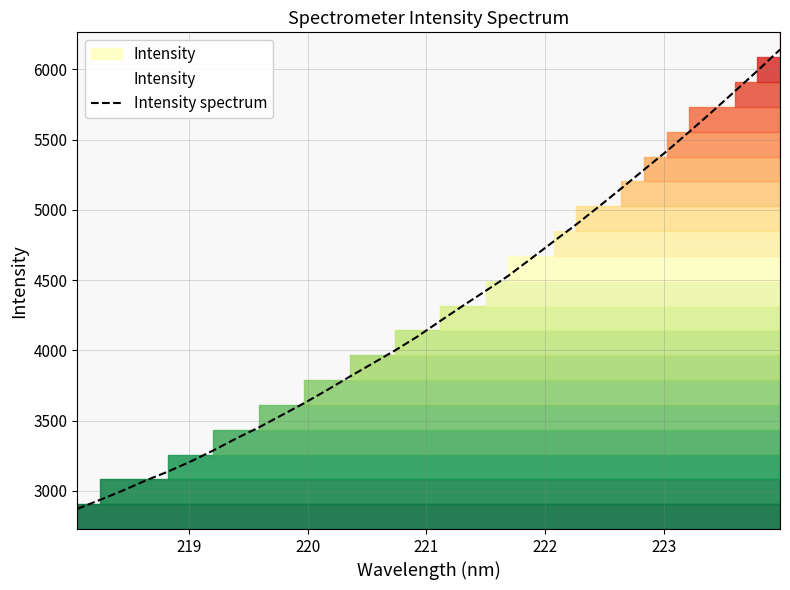

How many values are below 4208?

16